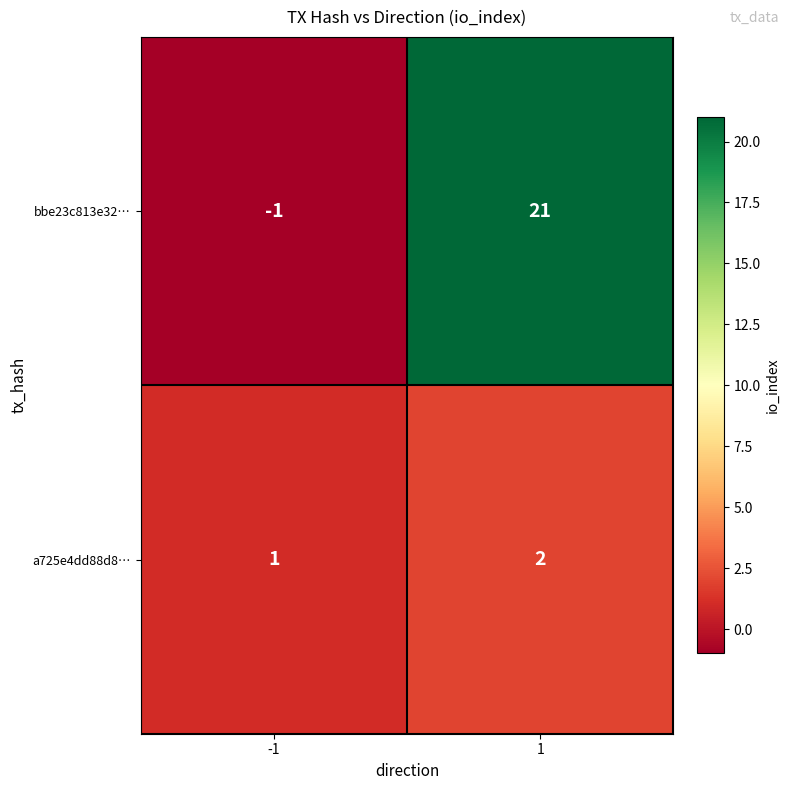

What value does the bbe23c813e32… series have at 1?

21